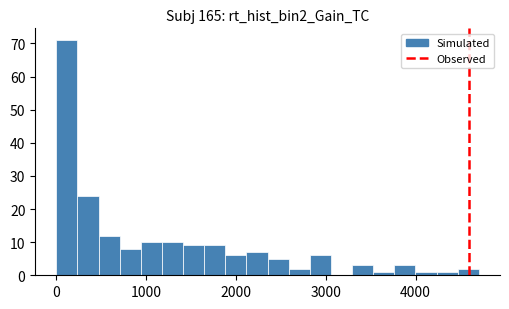

Read against the x-axis, roughly where is the centre of the tallest bar?

100